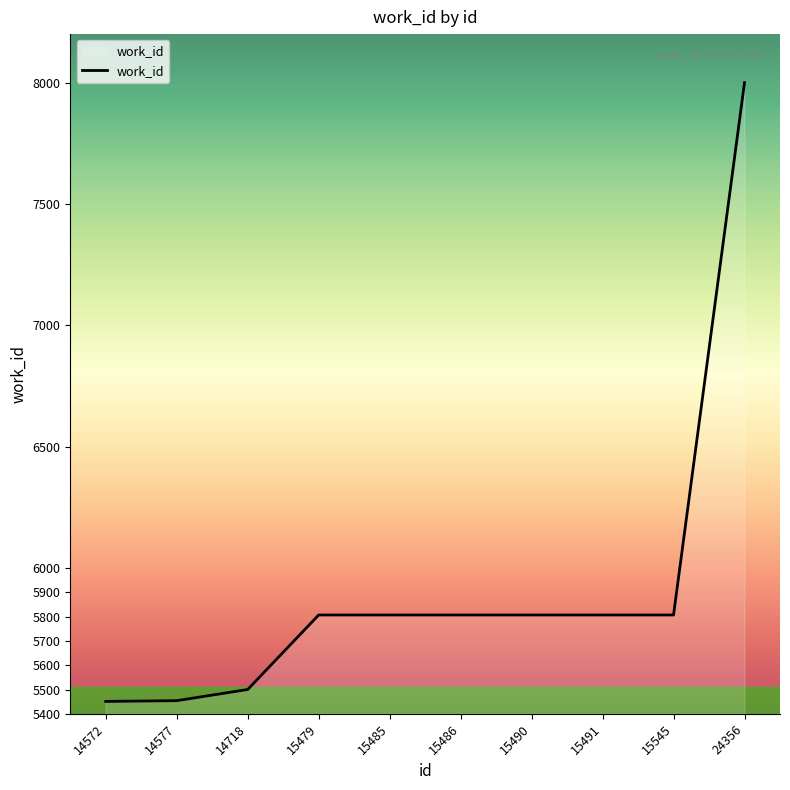

Which category has the highest value across all series?

24356